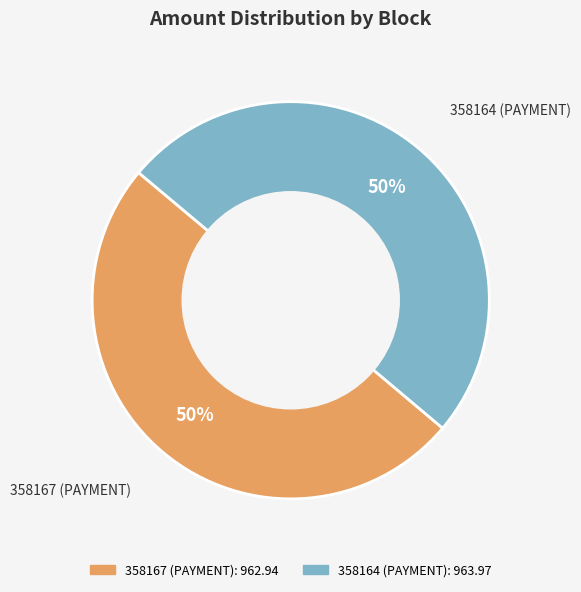

To the nearest percent, what is the difference between the largest and smallest slice percentages?

0%